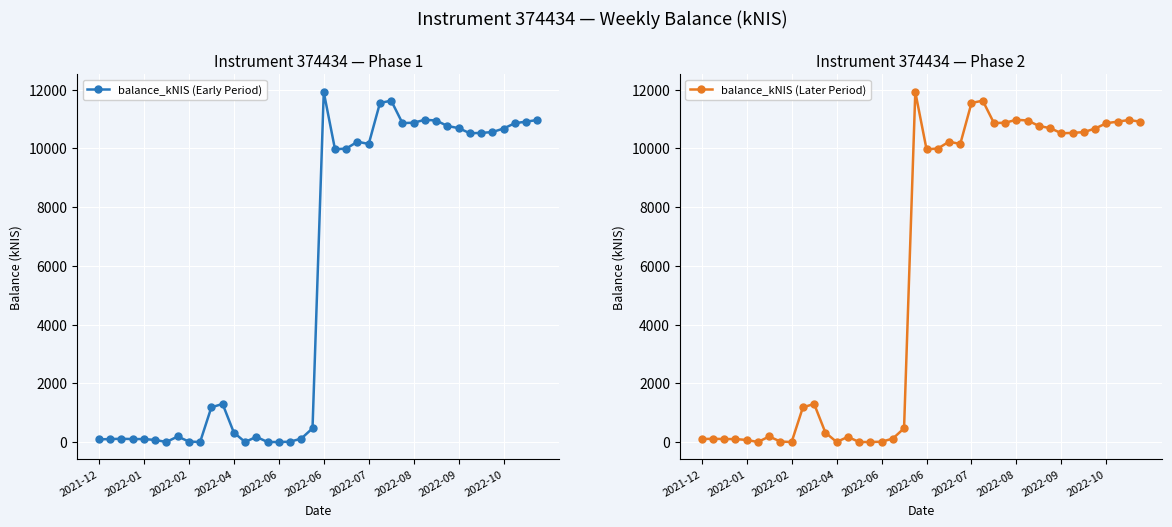

How many values in the balance_kNIS (Early Period) series are below 9969?

20